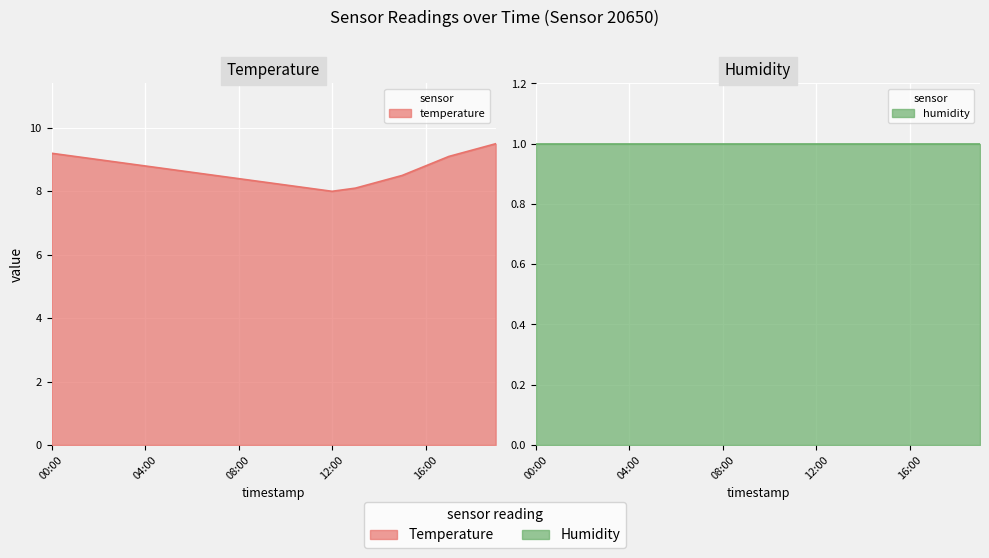

True or false: the data shows 8.9 at 03:00.

True